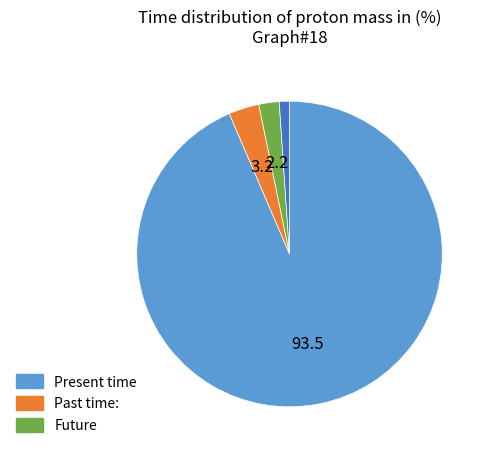

How many slices are in this pie chart?

4